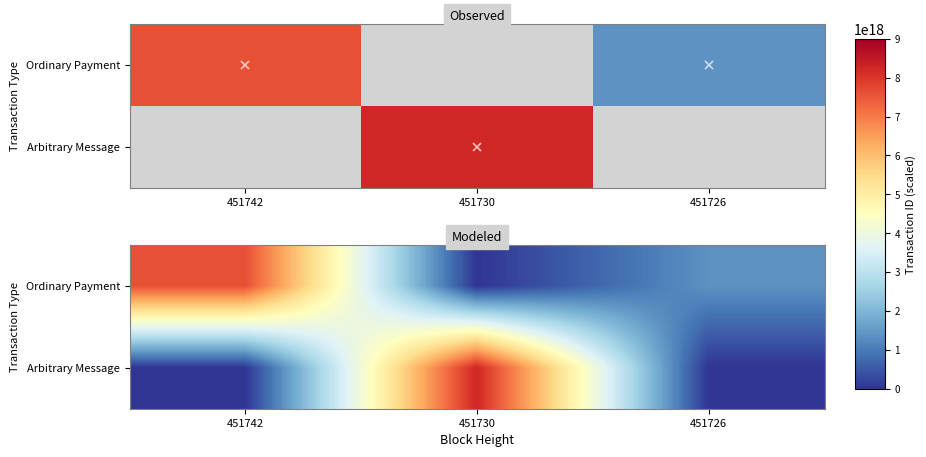

How many distinct data groups are displayed?

2